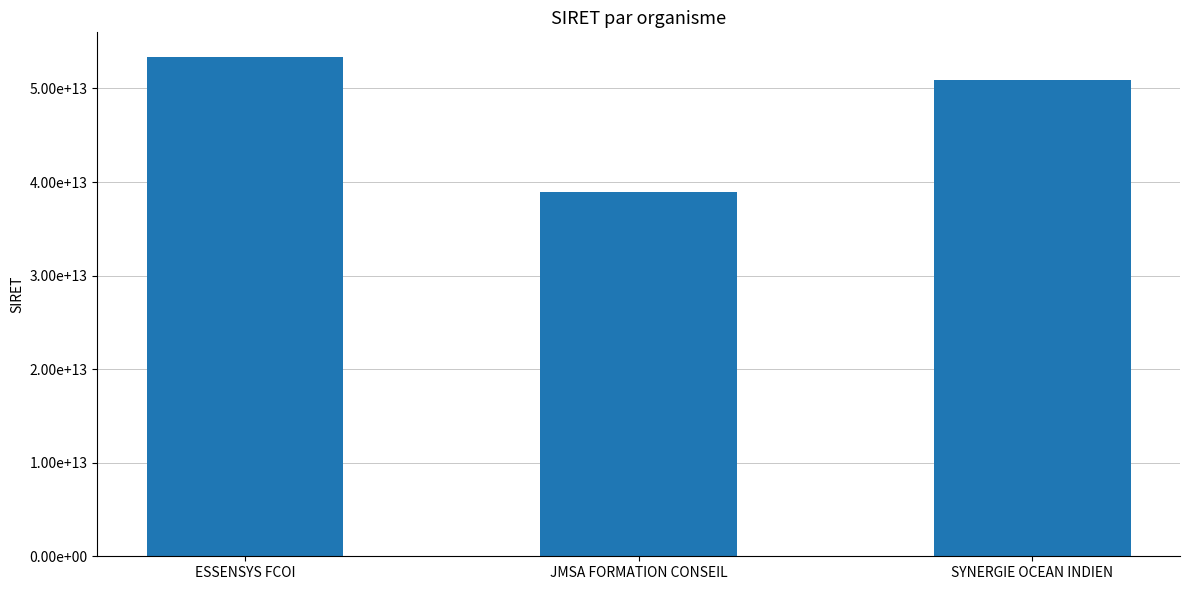

Does the chart contain any negative values?

No